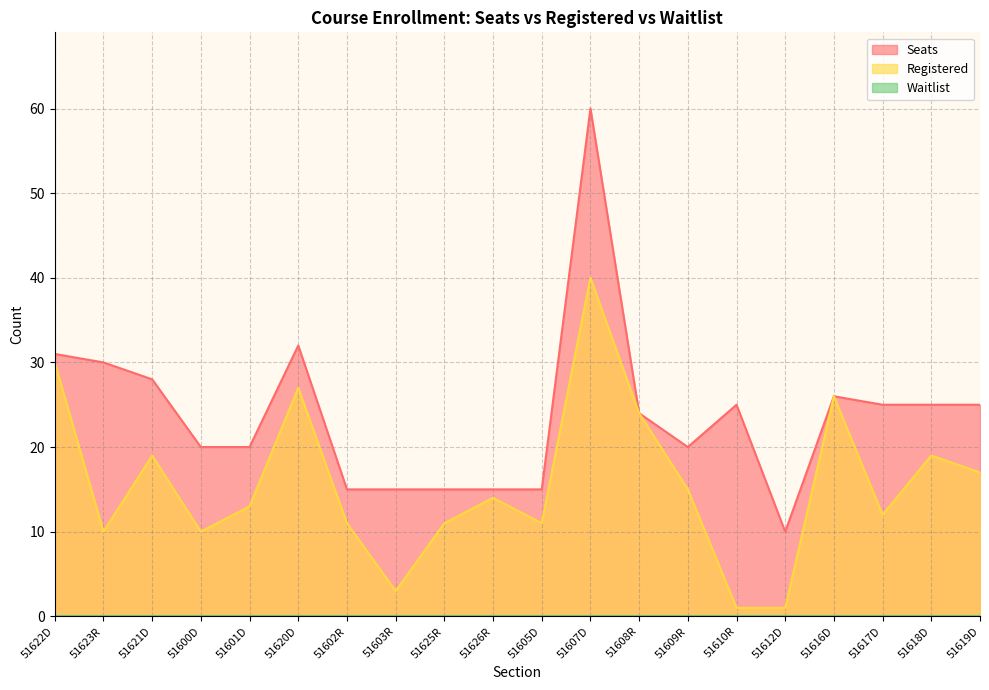

What is the difference between the Seats values at 51607D and 51620D?

28